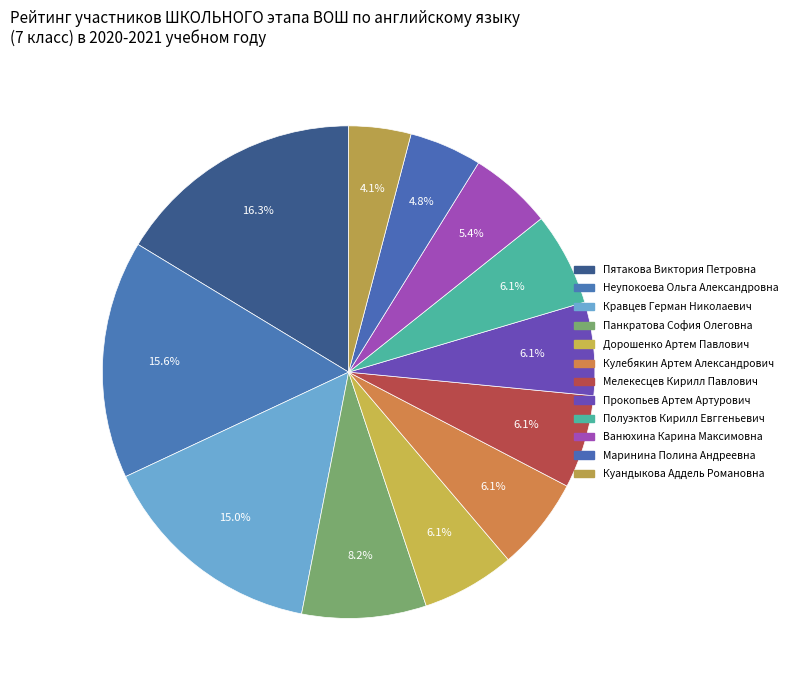

Is there a majority slice in this chart?

No